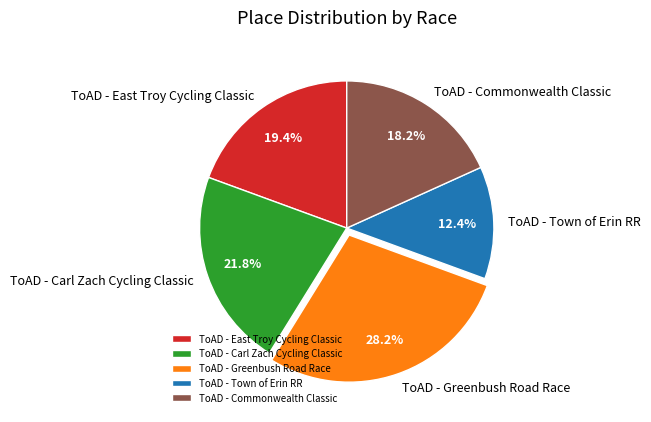

To the nearest percent, what is the difference between the largest and smallest slice percentages?

16%